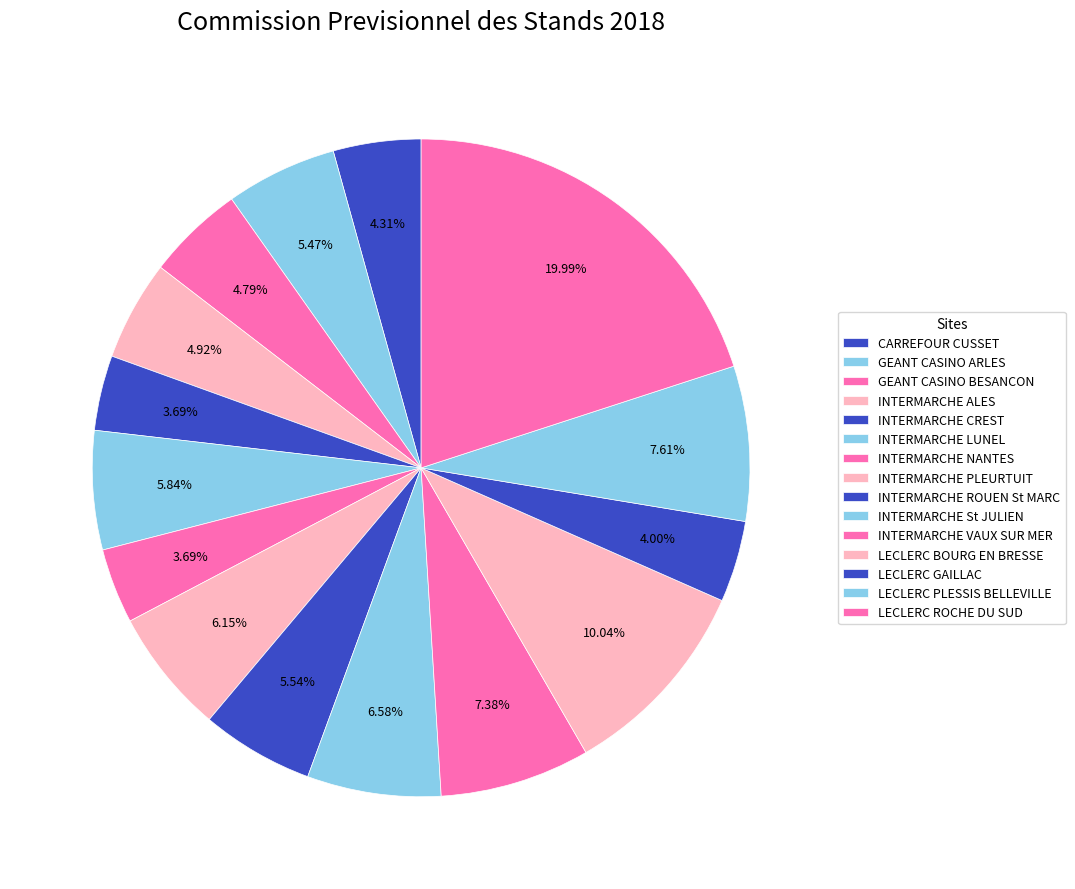

The LECLERC PLESSIS BELLEVILLE slice represents 3% of the pie. True or false?

False